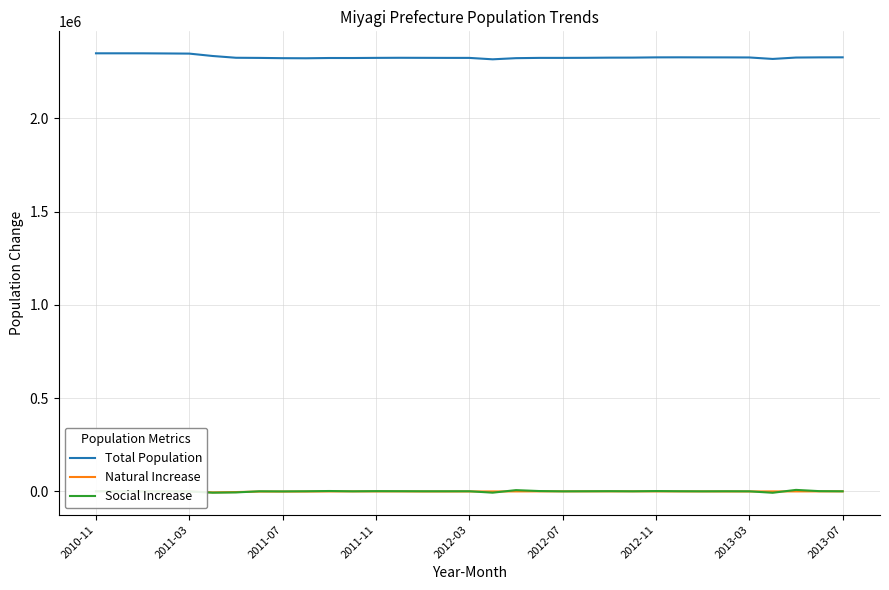

Which series has the largest range (max minus min)?

Total Population